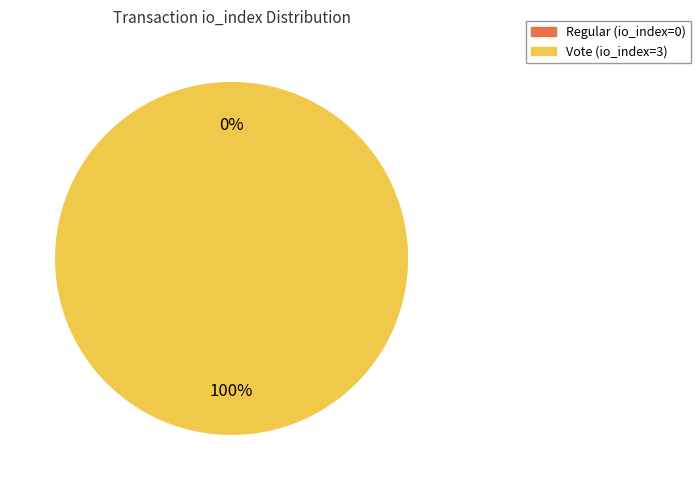

Is it true that Regular (io_index=0) is 0% of the pie?

True